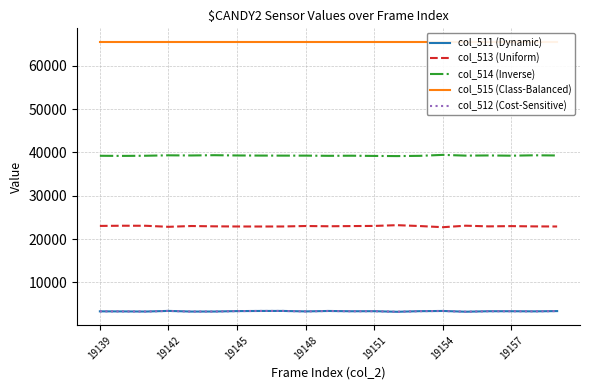

What is the sum of the col_513 (Uniform) values at 17 and 20?

45809